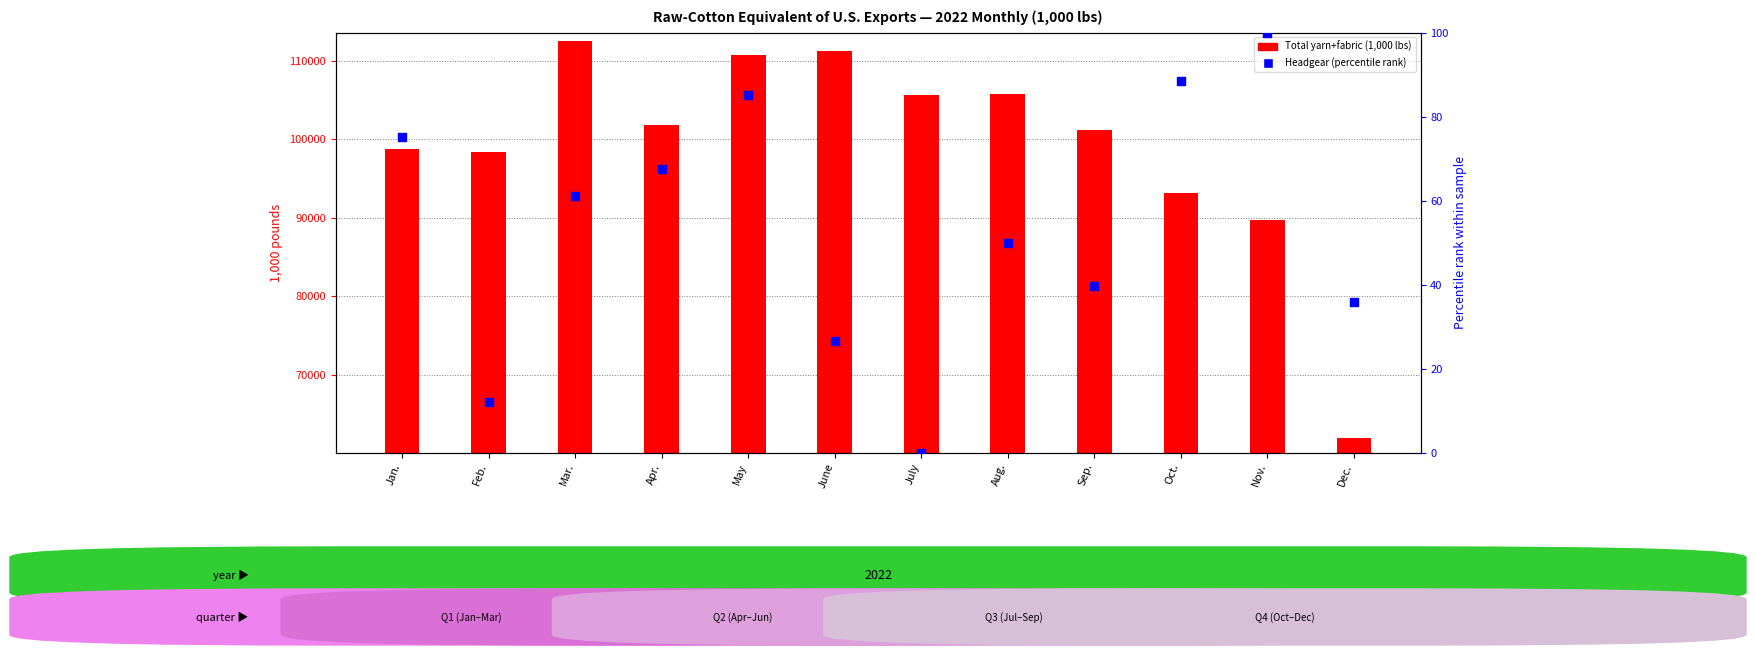

What are all the series names shown in the legend?

Total yarn+fabric (1,000 lbs), Headgear (percentile rank)